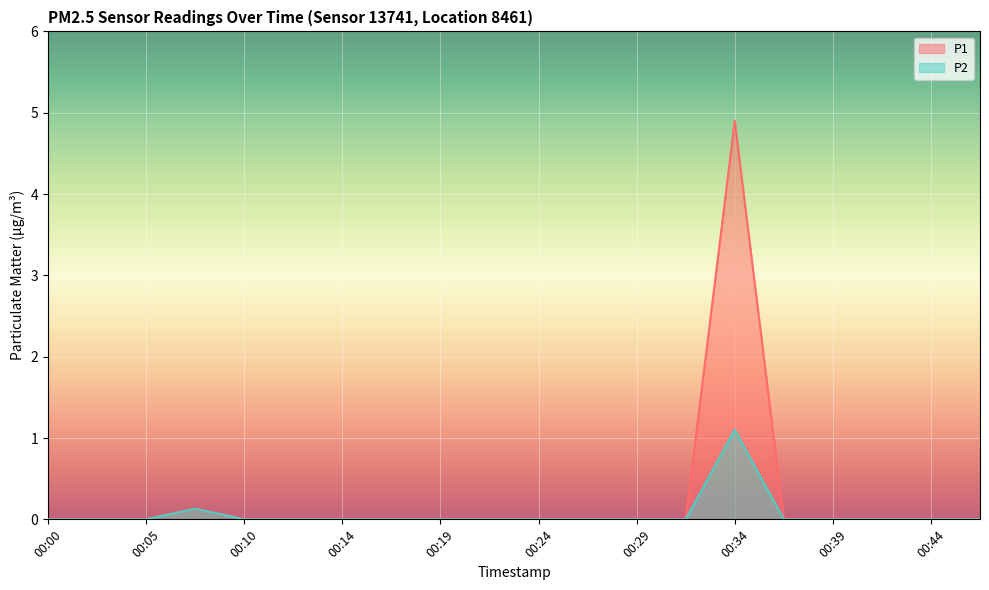

At which category does the chart reach its minimum across all series?

00:00